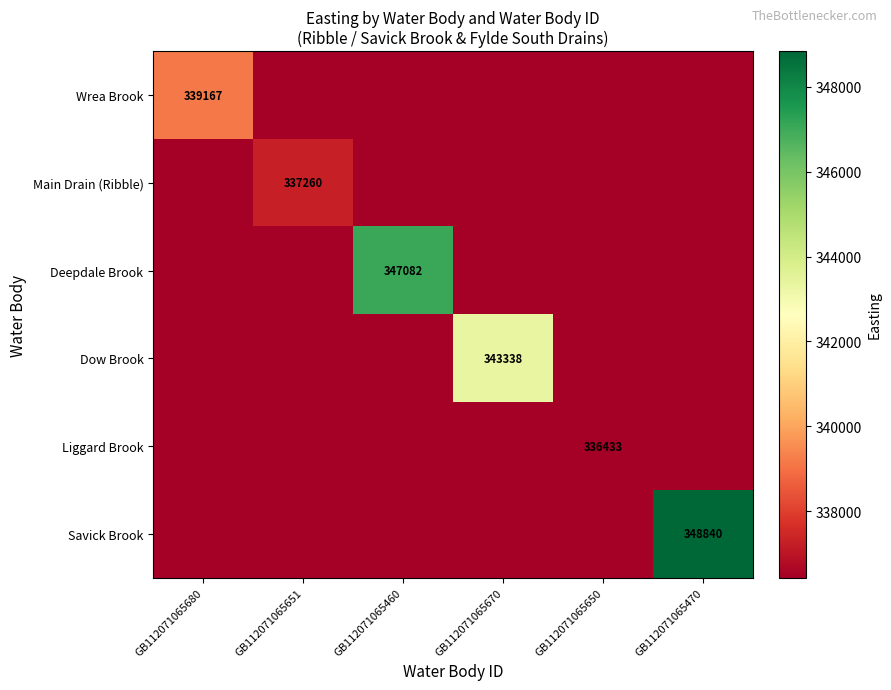

At how many categories does at least one series exceed 339240?

3